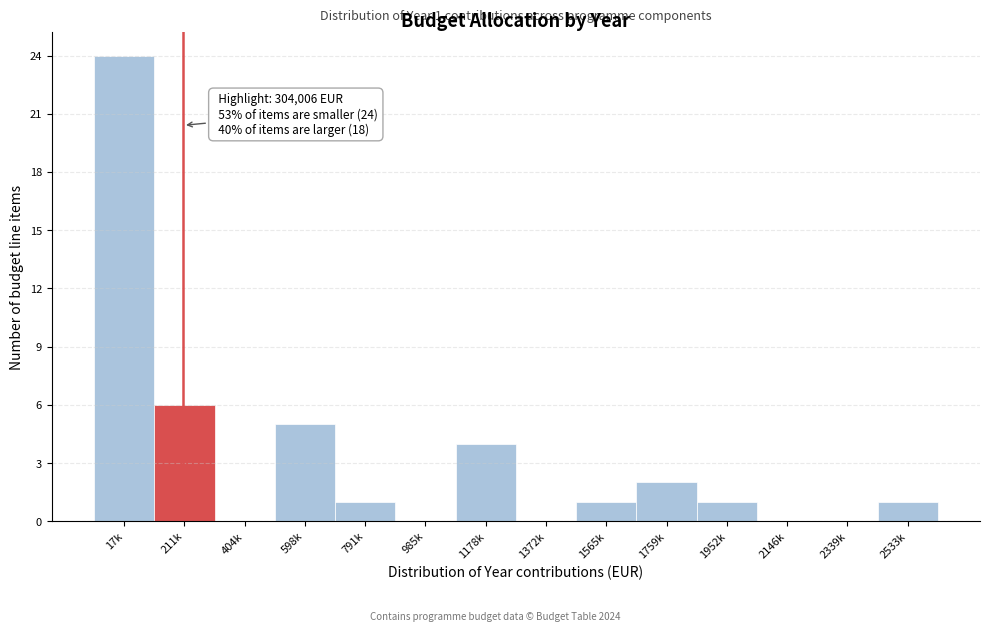

Reading right to left, what are all the values shown in this chart?

2533k=1	2339k=0	2146k=0	1952k=1	1759k=2	1565k=1	1372k=0	1178k=4	985k=0	791k=1	598k=5	404k=0	211k=6	17k=24